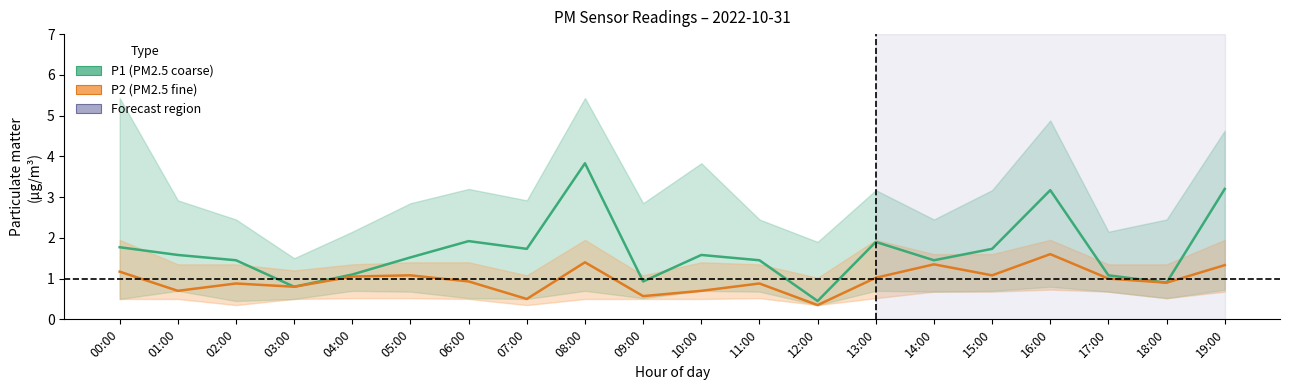

What is the maximum value shown in the chart?

5.4